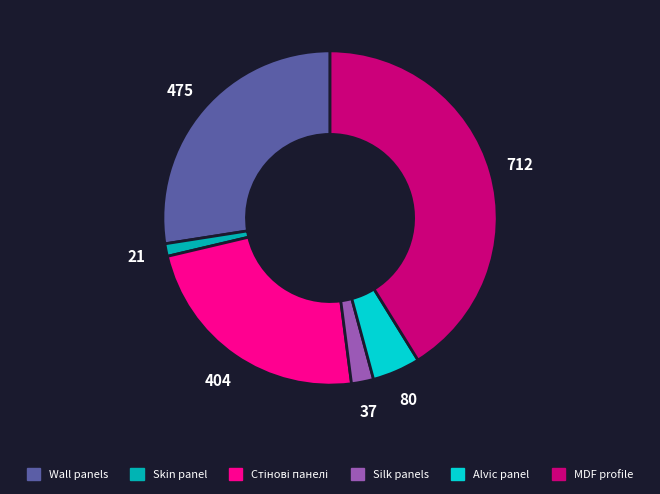

Count the number of slices in the pie.

6